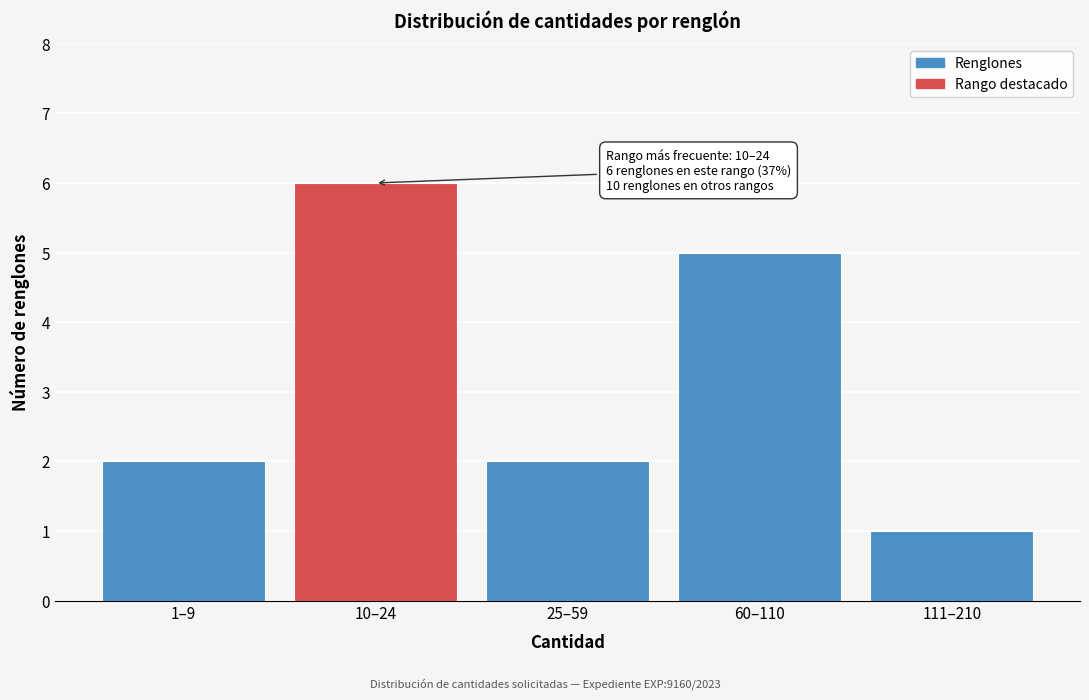

Reading left to right, transcribe all the data shown in this chart.

1–9=2	10–24=6	25–59=2	60–110=5	111–210=1